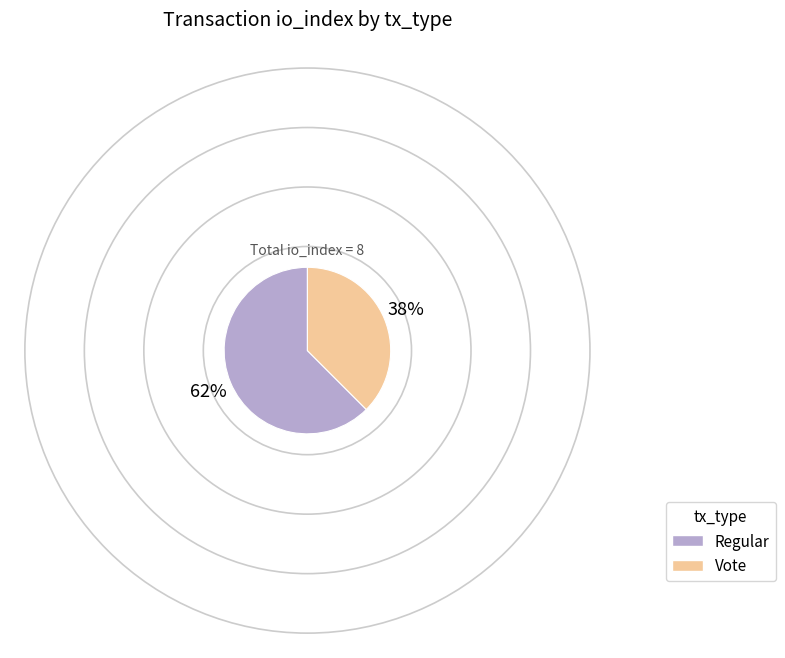

Does Vote account for over 50% of the chart?

No